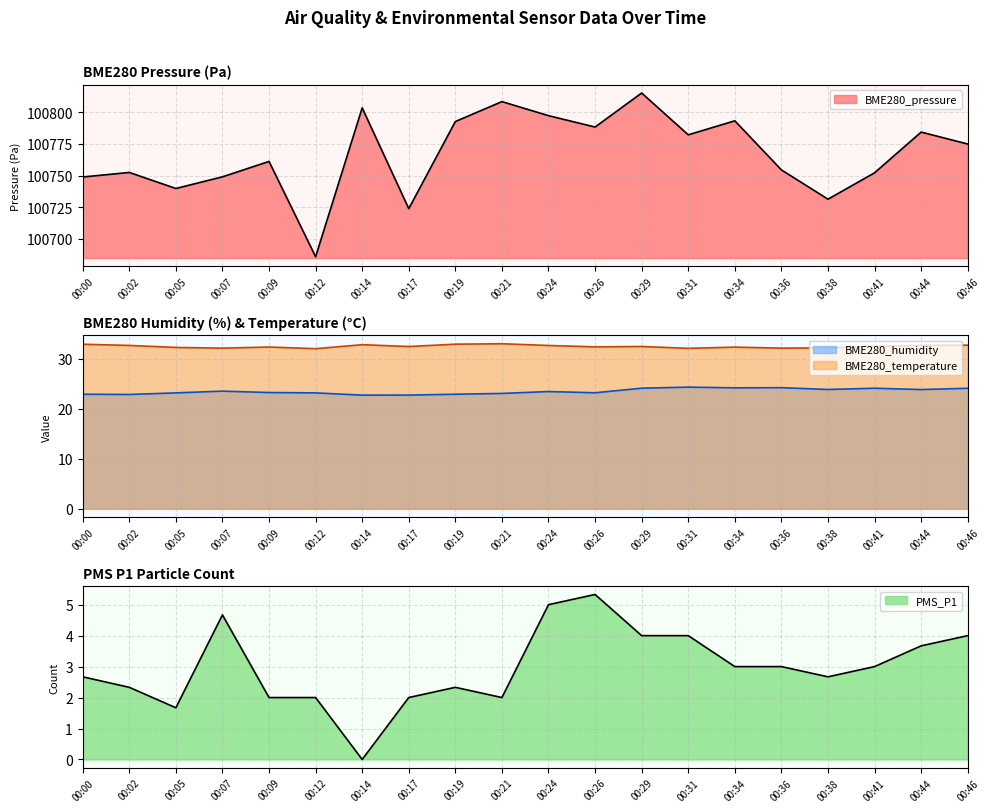

Which has a higher value, 00:31 or 00:24?

00:24